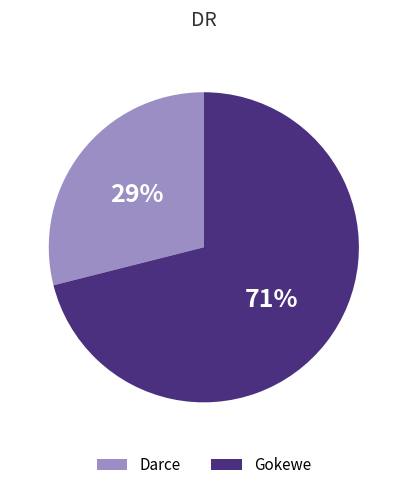

What is the majority slice?

Gokewe